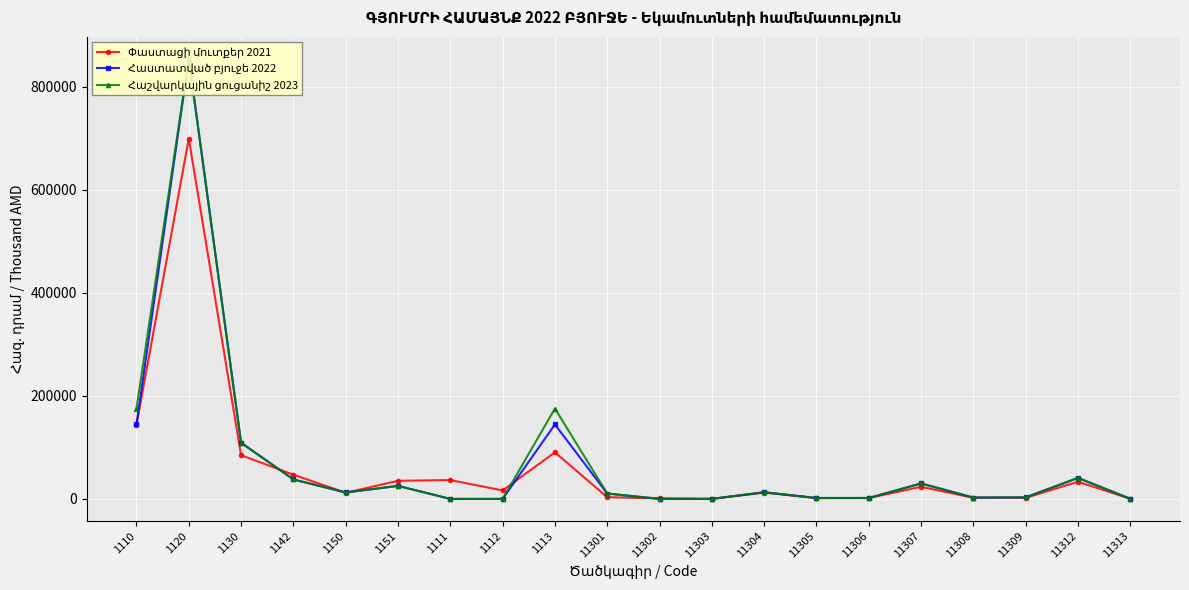

How many times do Փաստացի մուտքեր 2021 and Հաստատված բյուջե 2022 cross each other?

6